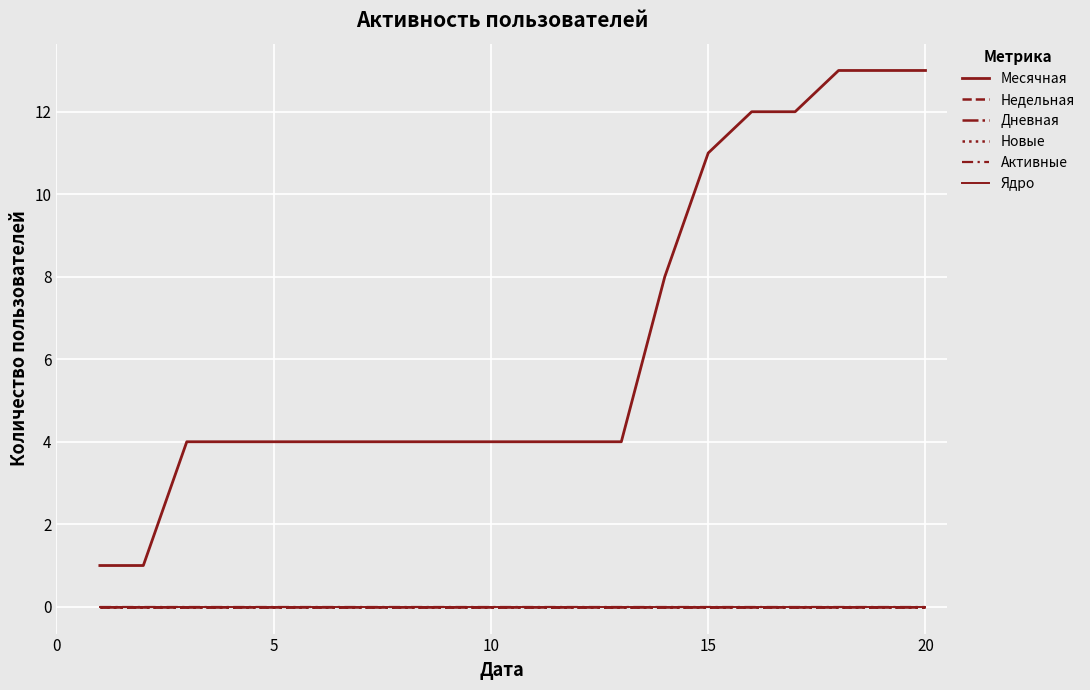

Does the chart display data point markers on the line(s)?

No